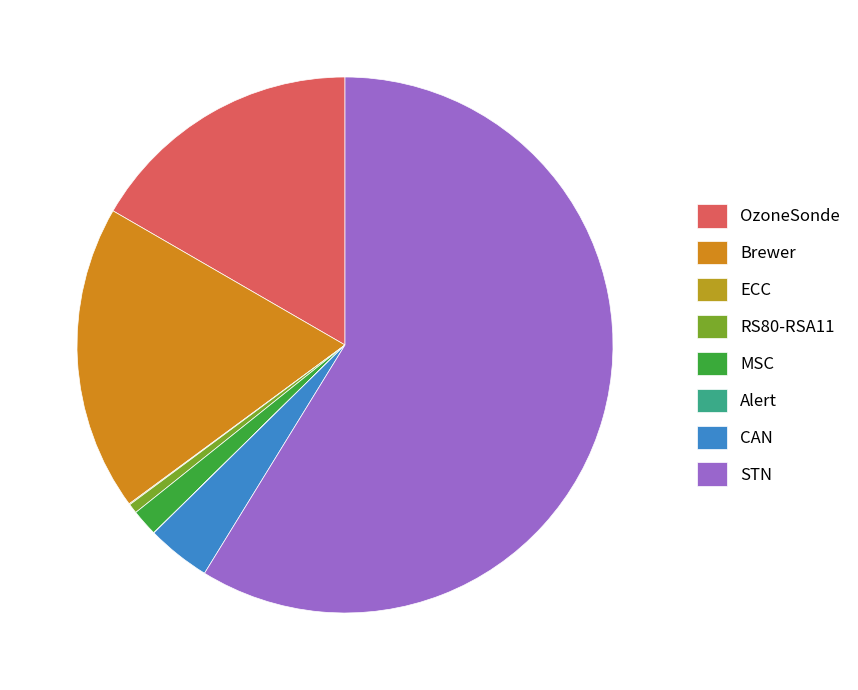

To the nearest percent, what is the average slice percentage?

12%